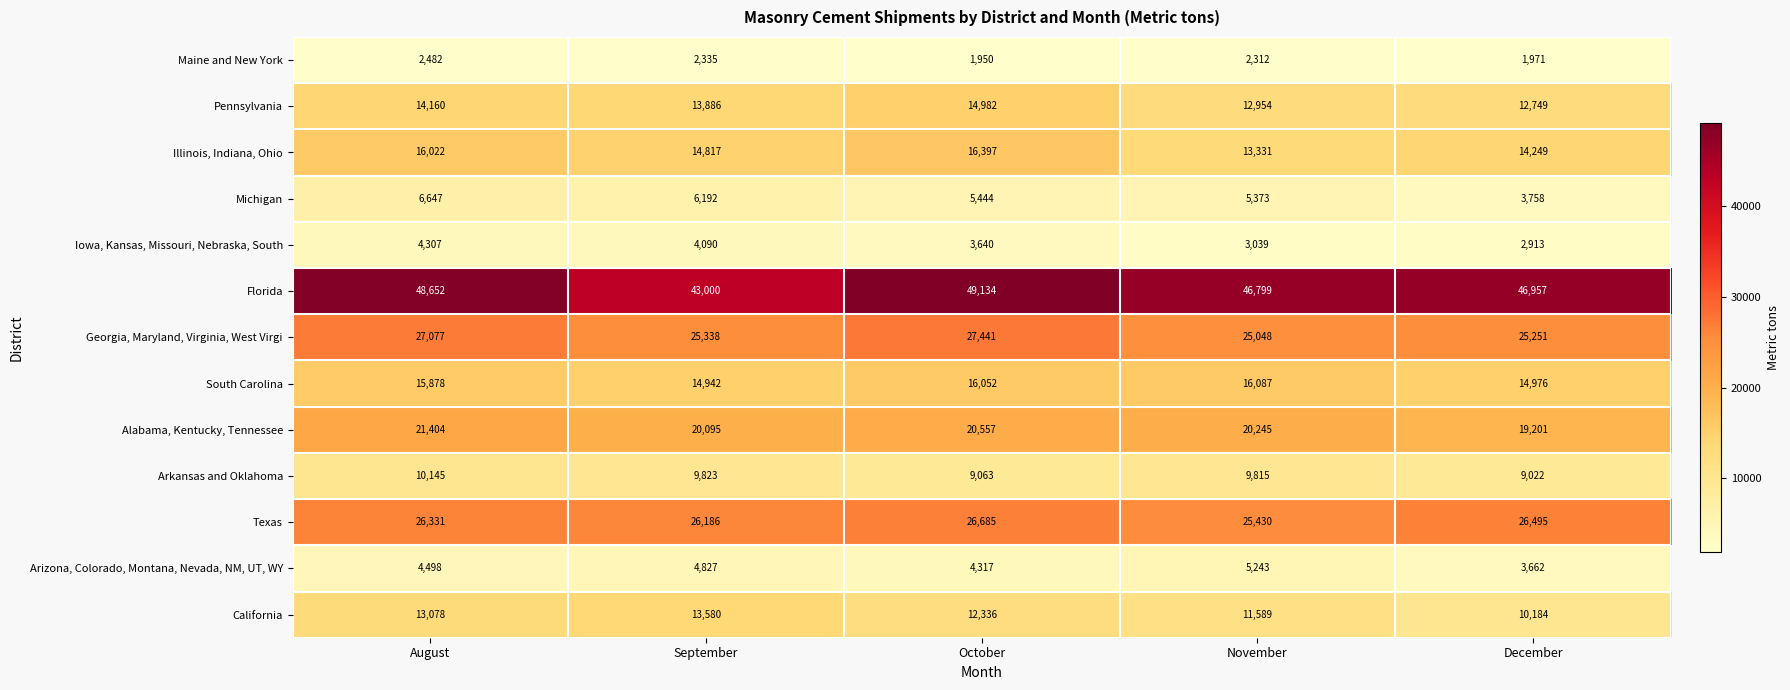

What is the difference between the maximum and minimum values in the Florida series?

6134